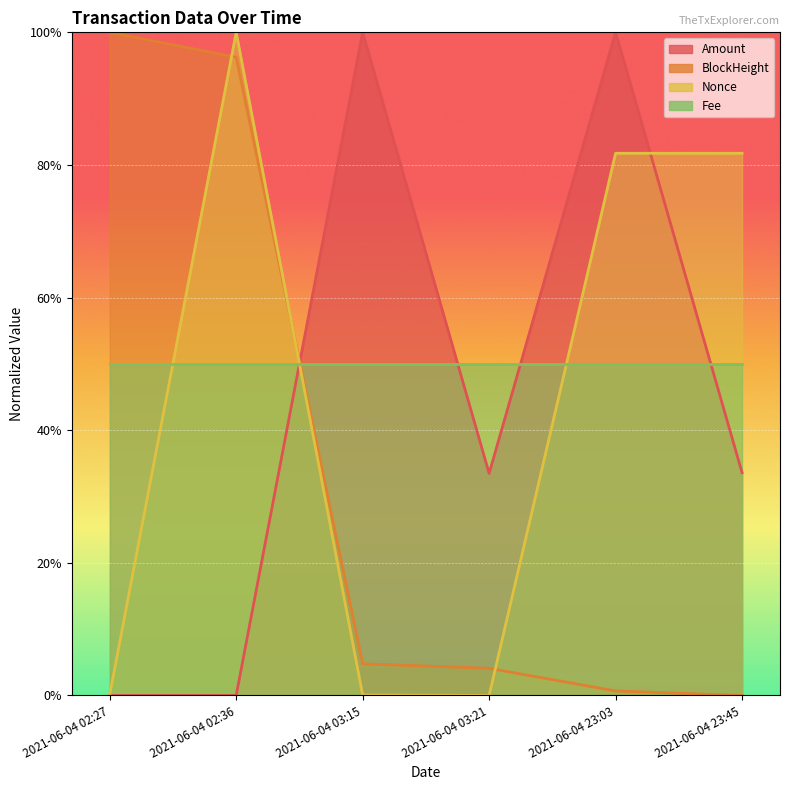

The value of Nonce at 2021-06-04 02:36 is 0.4. True or false?

False